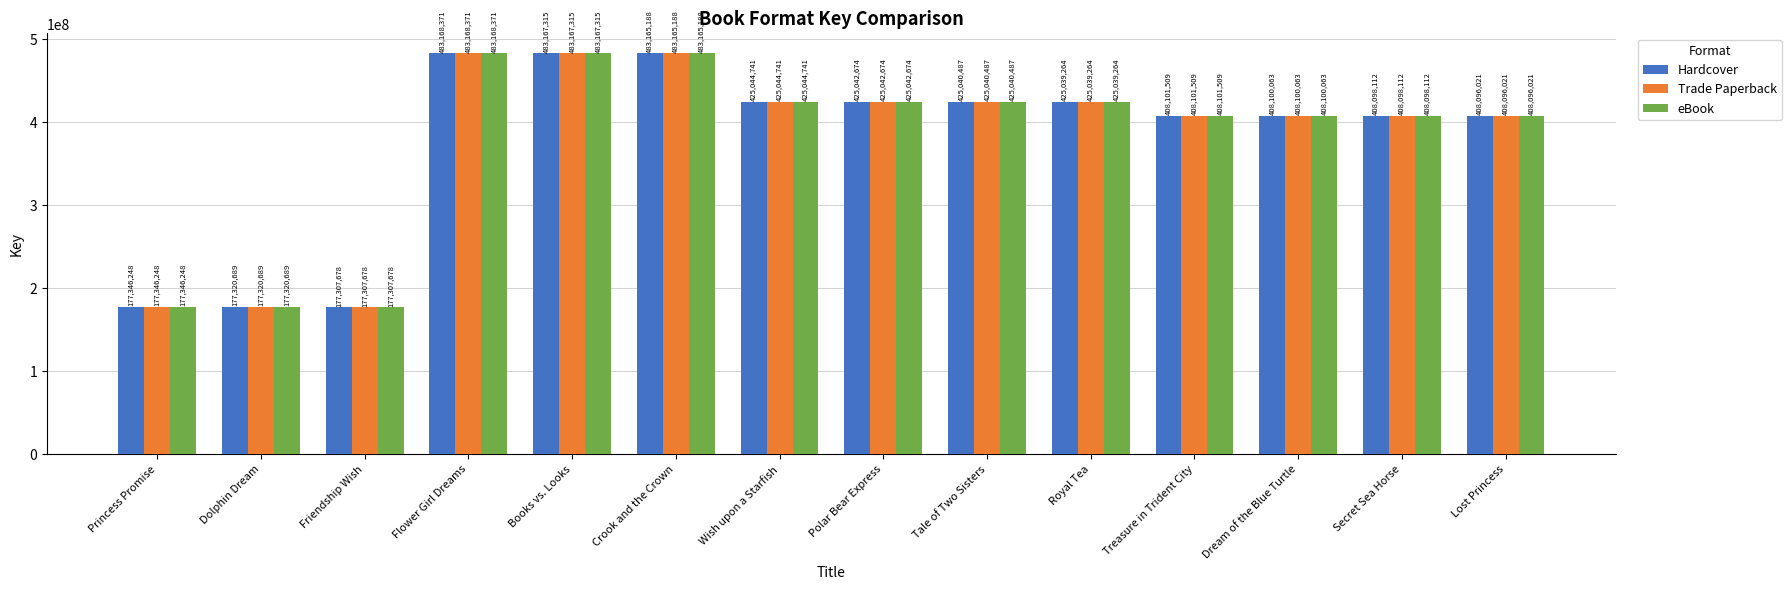

Reading left to right, what are all the values shown in this chart?

Hardcover: Princess Promise=177346248	Dolphin Dream=177320689	Friendship Wish=177307678	Flower Girl Dreams=483168371	Books vs. Looks=483167315	Crook and the Crown=483165188	Wish upon a Starfish=425044741	Polar Bear Express=425042674	Tale of Two Sisters=425040487	Royal Tea=425039264	Treasure in Trident City=408101509	Dream of the Blue Turtle=408100063	Secret Sea Horse=408098112	Lost Princess=408096021
Trade Paperback: Princess Promise=177346248	Dolphin Dream=177320689	Friendship Wish=177307678	Flower Girl Dreams=483168371	Books vs. Looks=483167315	Crook and the Crown=483165188	Wish upon a Starfish=425044741	Polar Bear Express=425042674	Tale of Two Sisters=425040487	Royal Tea=425039264	Treasure in Trident City=408101509	Dream of the Blue Turtle=408100063	Secret Sea Horse=408098112	Lost Princess=408096021
eBook: Princess Promise=177346248	Dolphin Dream=177320689	Friendship Wish=177307678	Flower Girl Dreams=483168371	Books vs. Looks=483167315	Crook and the Crown=483165188	Wish upon a Starfish=425044741	Polar Bear Express=425042674	Tale of Two Sisters=425040487	Royal Tea=425039264	Treasure in Trident City=408101509	Dream of the Blue Turtle=408100063	Secret Sea Horse=408098112	Lost Princess=408096021